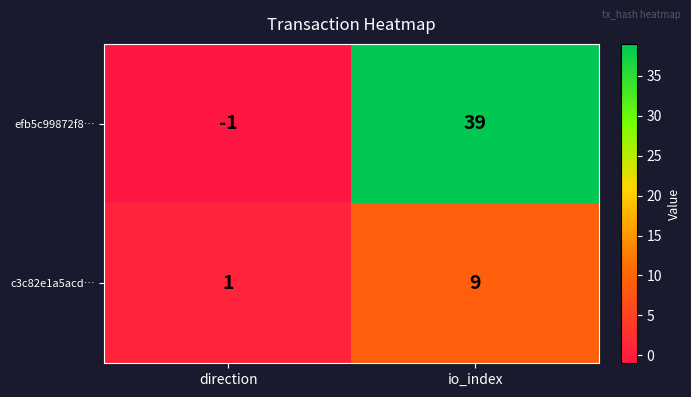

Reading left to right, transcribe all the data shown in this chart.

efb5c99872f8…: direction=-1	io_index=39
c3c82e1a5acd…: direction=1	io_index=9